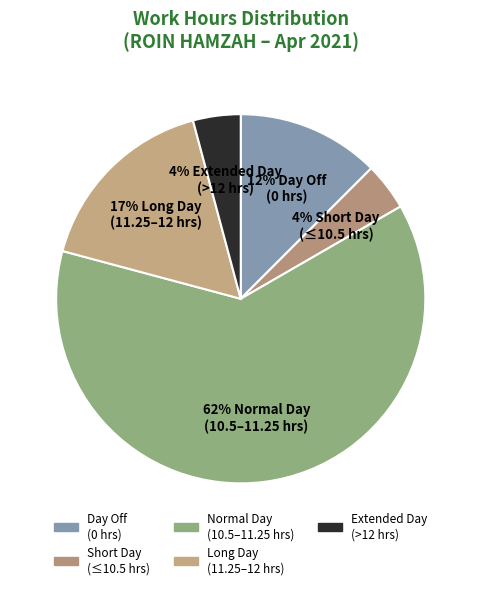

Is 14-Wed the majority of the pie?

No